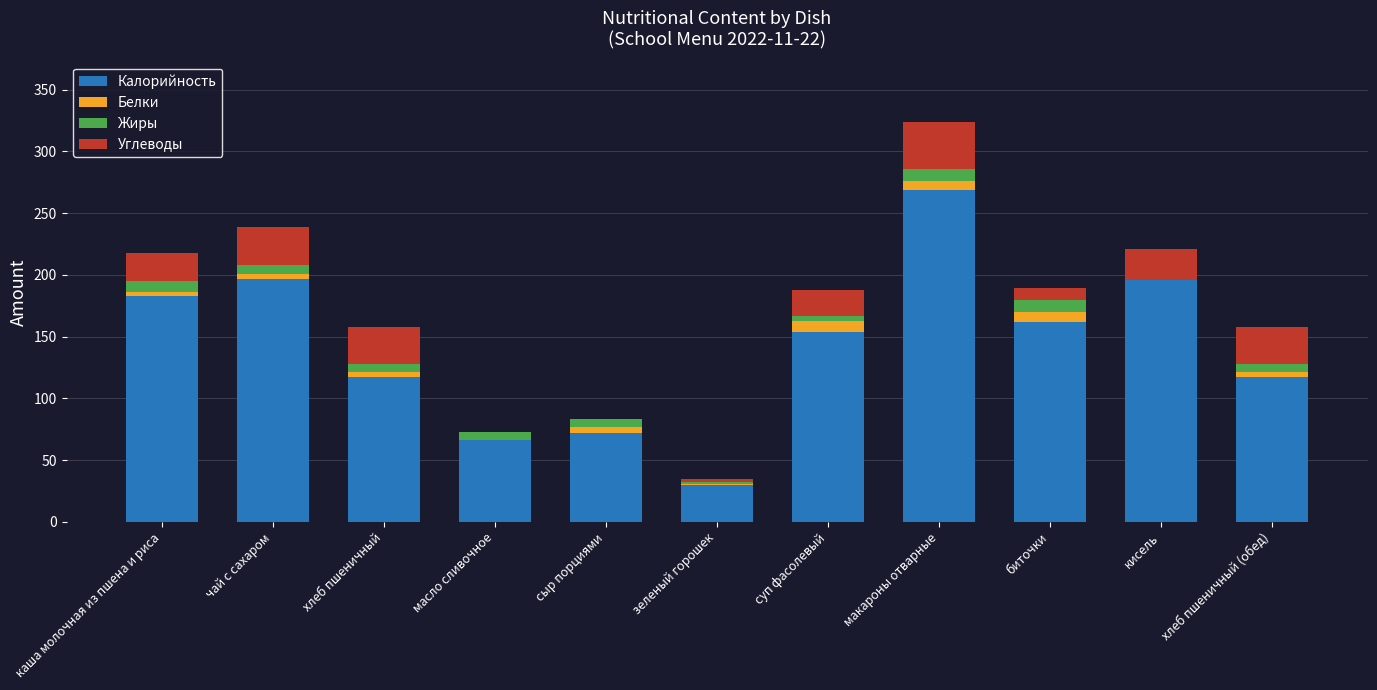

Which category has the highest value in the Калорийность series?

макароны отварные